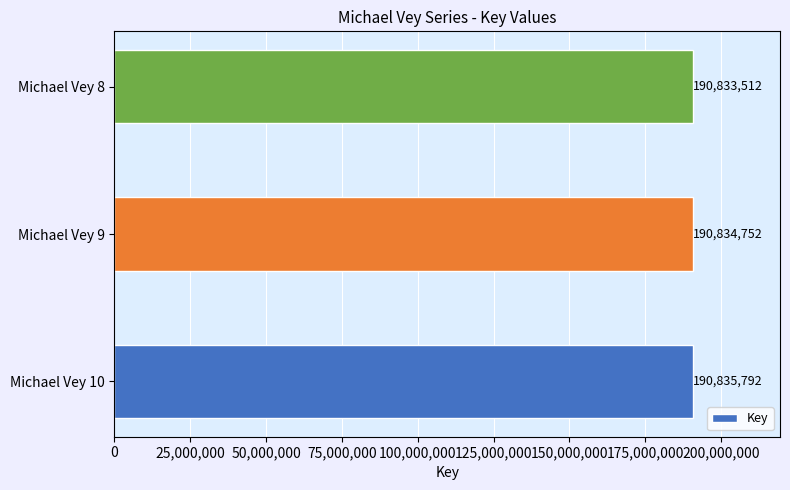

Rank the categories by value from highest to lowest.

Michael Vey 10, Michael Vey 9, Michael Vey 8